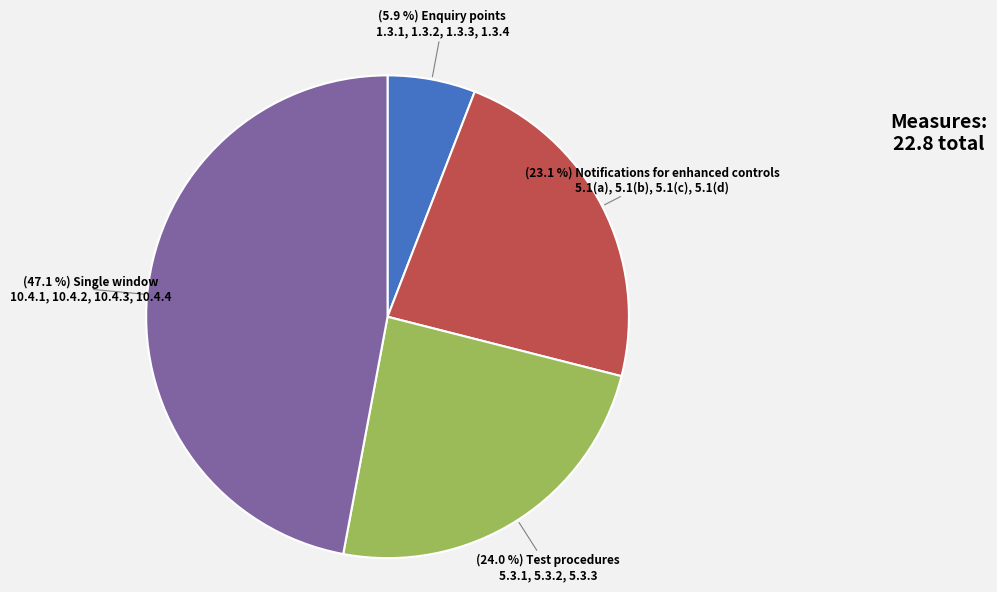

Is there any slice that represents more than half of the pie?

No